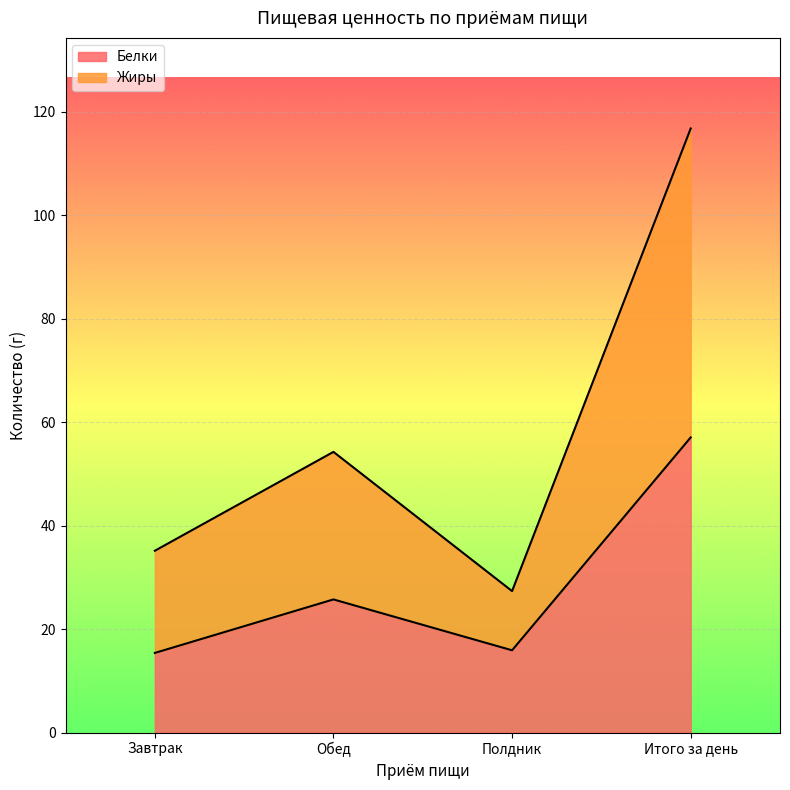

What is the difference between the Жиры values at Полдник and Завтрак?

7.8